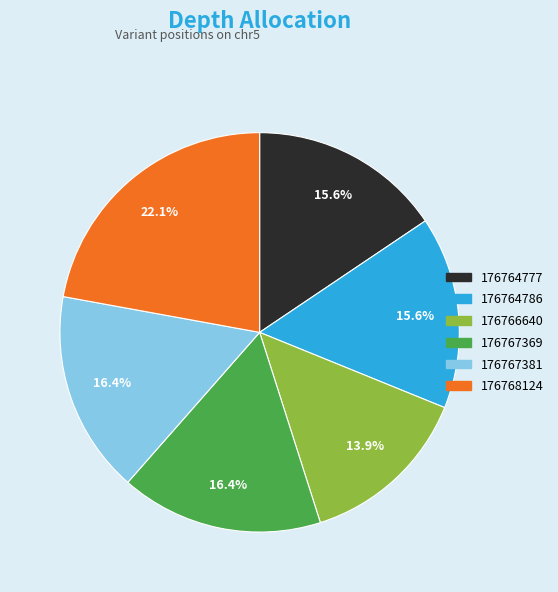

How many segments does this pie chart have?

6